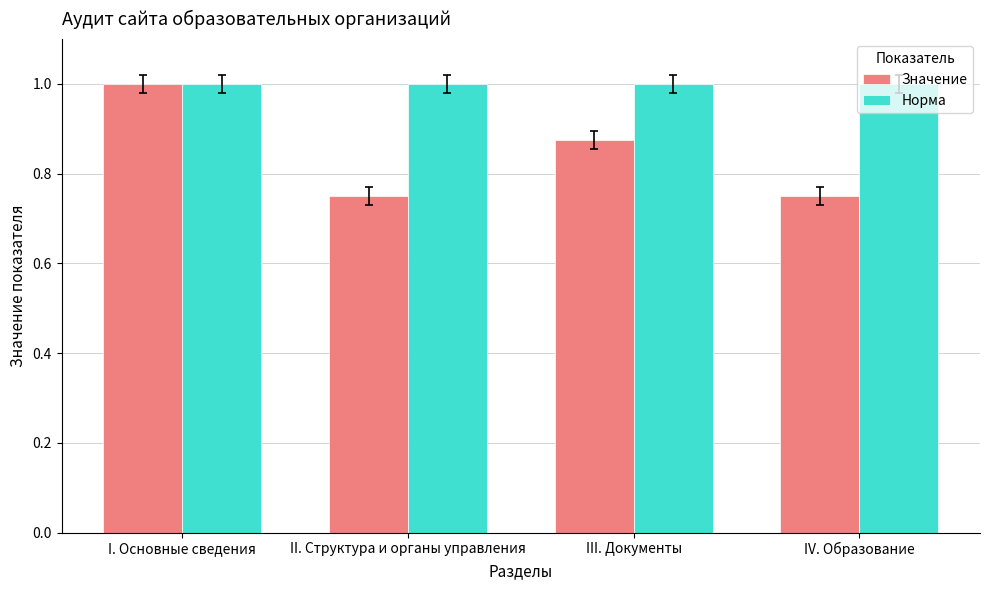

How many bars are there in each group?

2